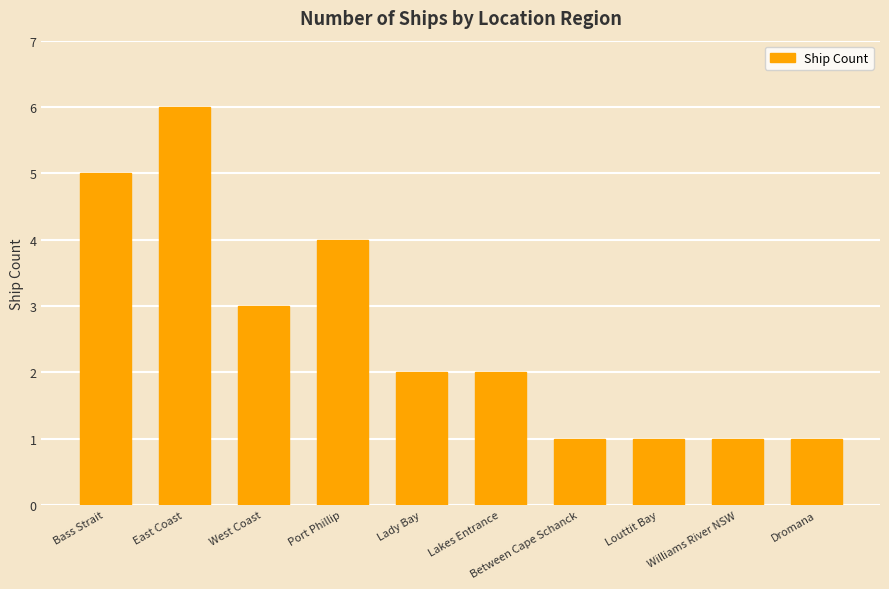

Between East Coast and Lady Bay, which is larger?

East Coast